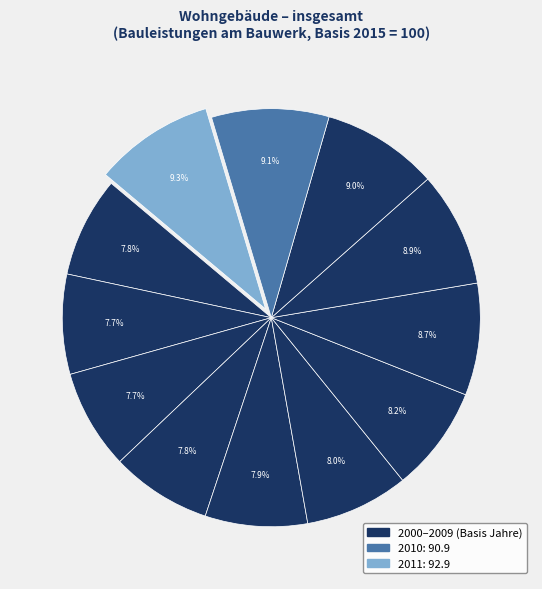

How many segments does this pie chart have?

12